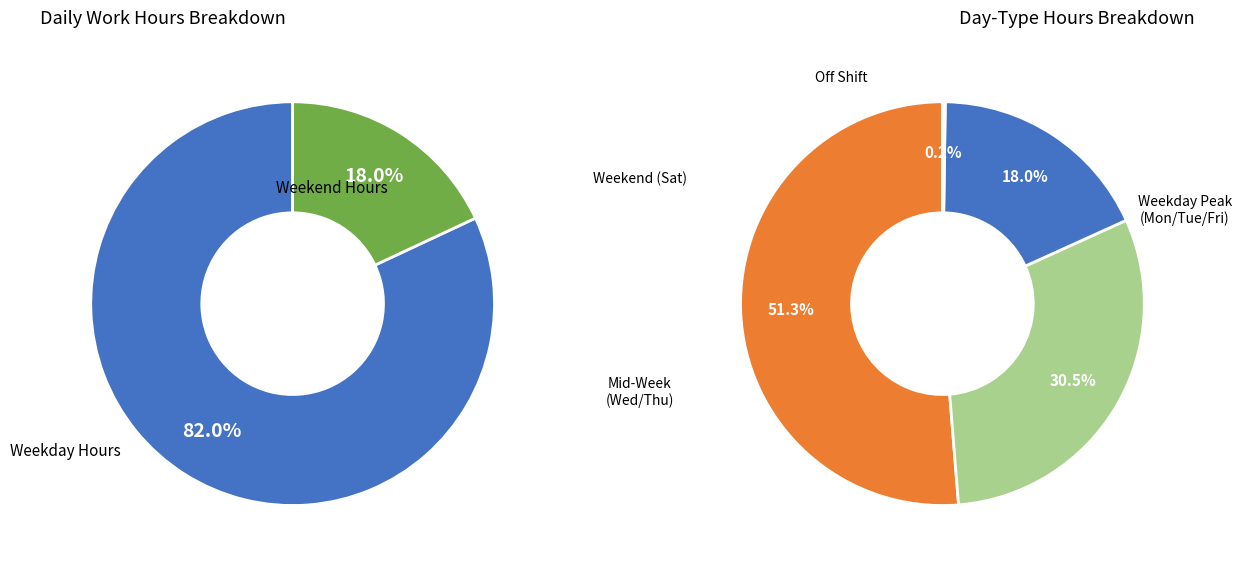

Is it true that 4 is 1% of the pie?

False